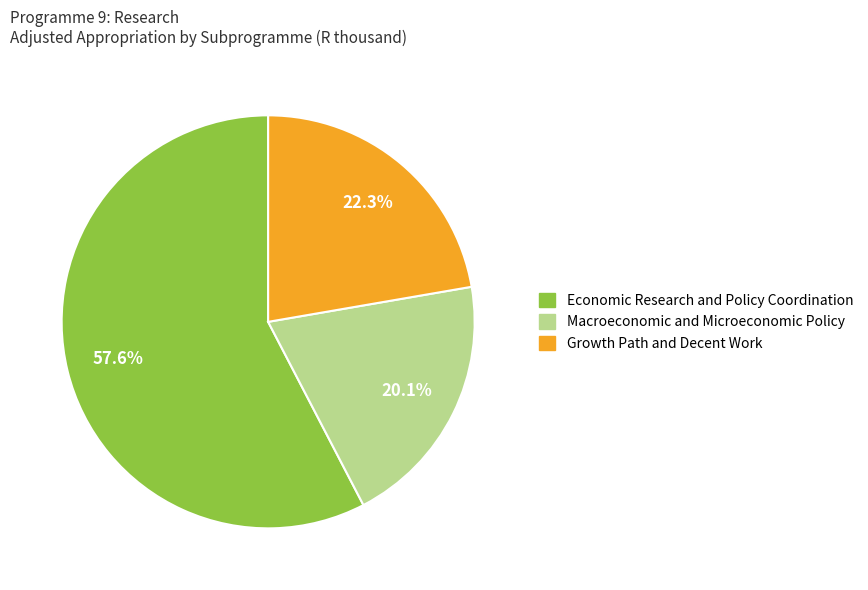

Approximately how many times larger is the value at Economic Research and Policy Coordination compared to Growth Path and Decent Work?

2.6